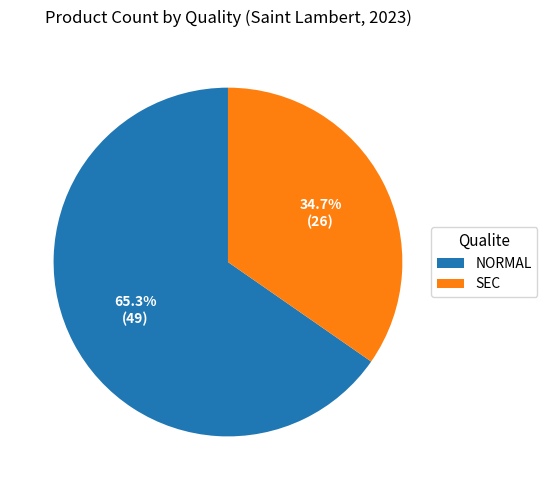

What is the largest slice in the pie chart?

NORMAL